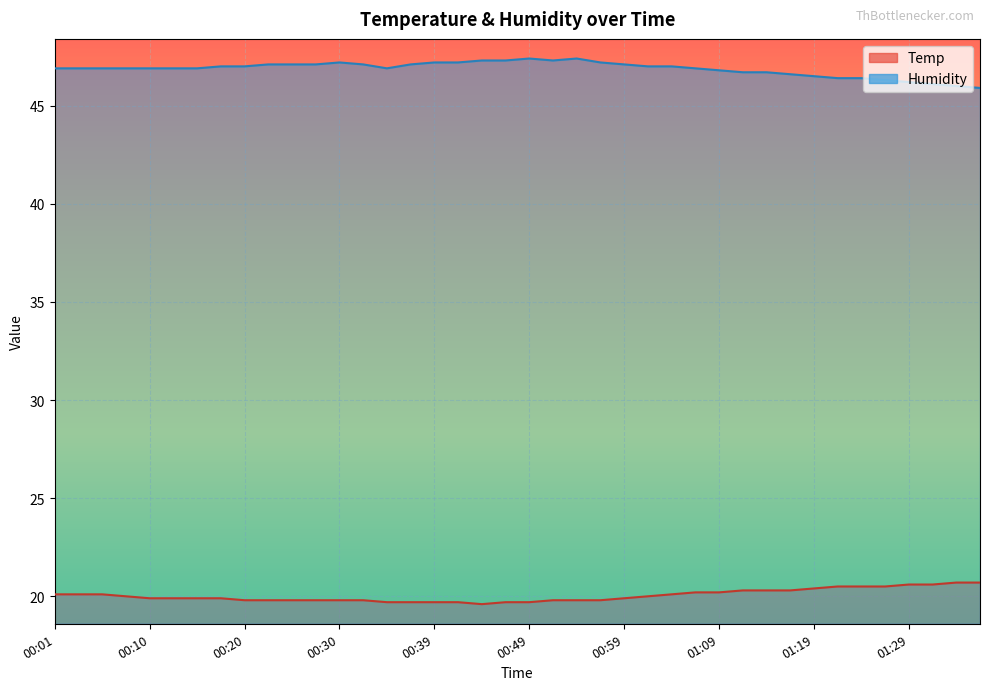

Reading left to right, list all the values displayed in this chart.

Temp: 20.1	20.1	20.1	20.0	19.9	19.9	19.9	19.9	19.8	19.8	19.8	19.8	19.8	19.8	19.7	19.7	19.7	19.7	19.6	19.7	19.7	19.8	19.8	19.8	19.9	20.0	20.1	20.2	20.2	20.3	20.3	20.3	20.4	20.5	20.5	20.5	20.6	20.6	20.7	20.7
Humidity: 46.9	46.9	46.9	46.9	46.9	46.9	46.9	47.0	47.0	47.1	47.1	47.1	47.2	47.1	46.9	47.1	47.2	47.2	47.3	47.3	47.4	47.3	47.4	47.2	47.1	47.0	47.0	46.9	46.8	46.7	46.7	46.6	46.5	46.4	46.4	46.3	46.2	46.1	46.0	45.9